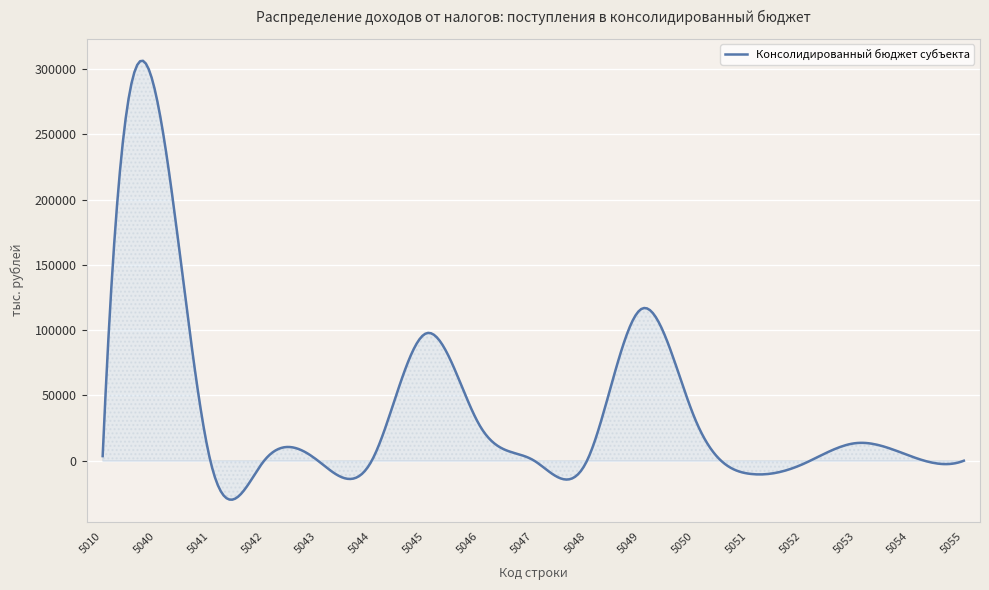

What is the greatest value displayed?

306459.0